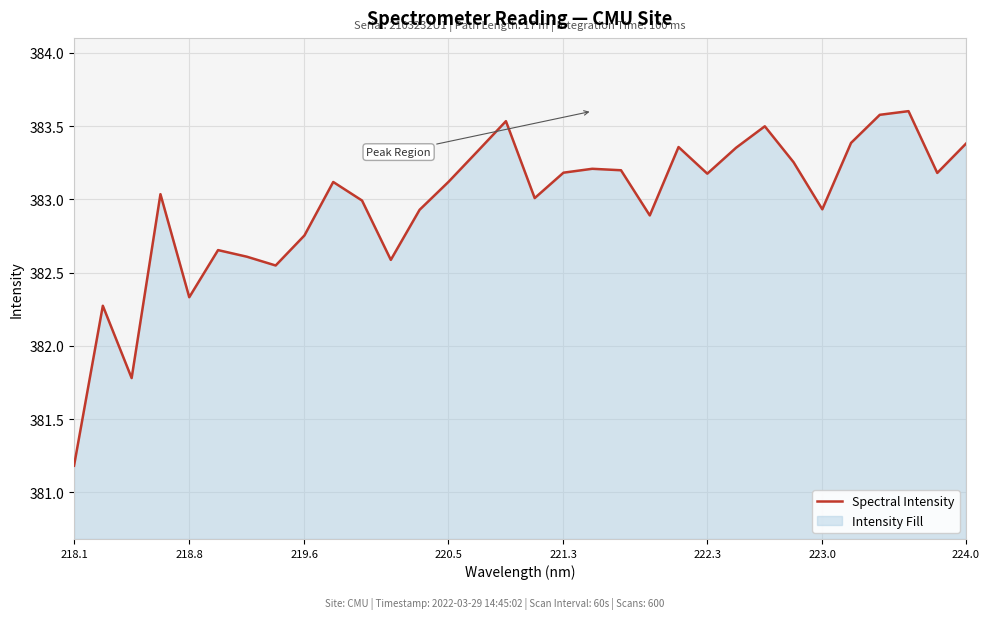

Does the chart display data point markers on the line(s)?

No